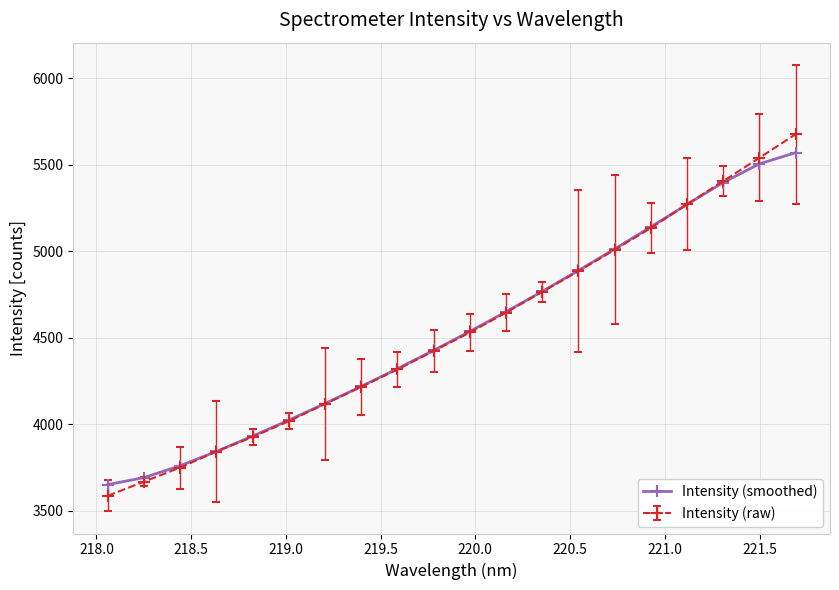

What is the value of the Intensity (raw) point at the 16th from the left?

5133.9